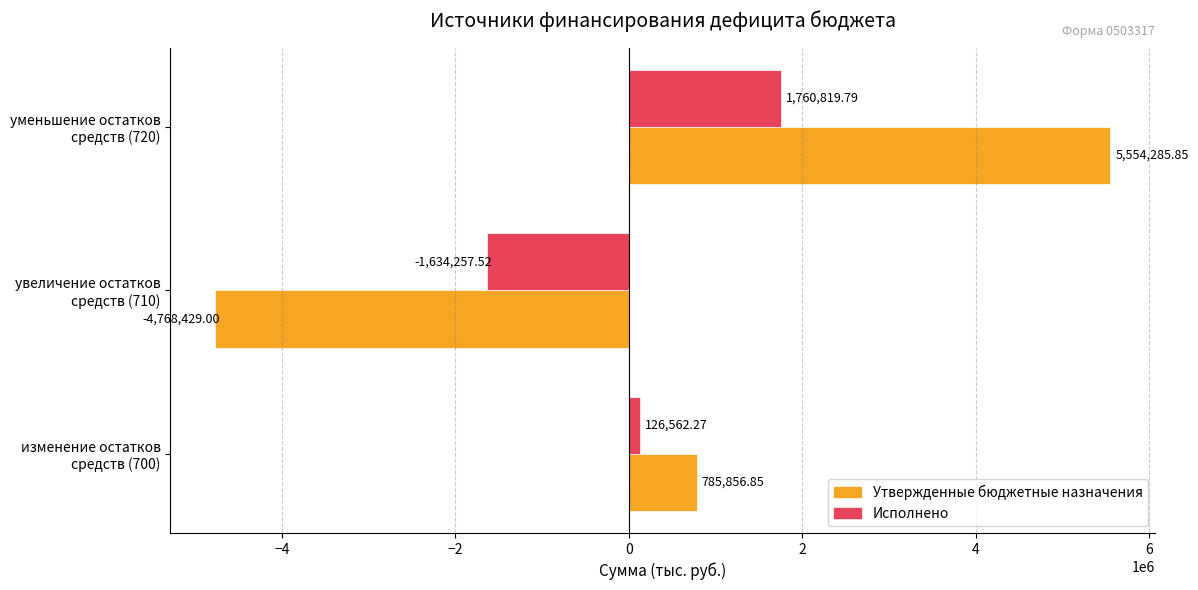

Which series has the largest range (max minus min)?

Утвержденные бюджетные назначения